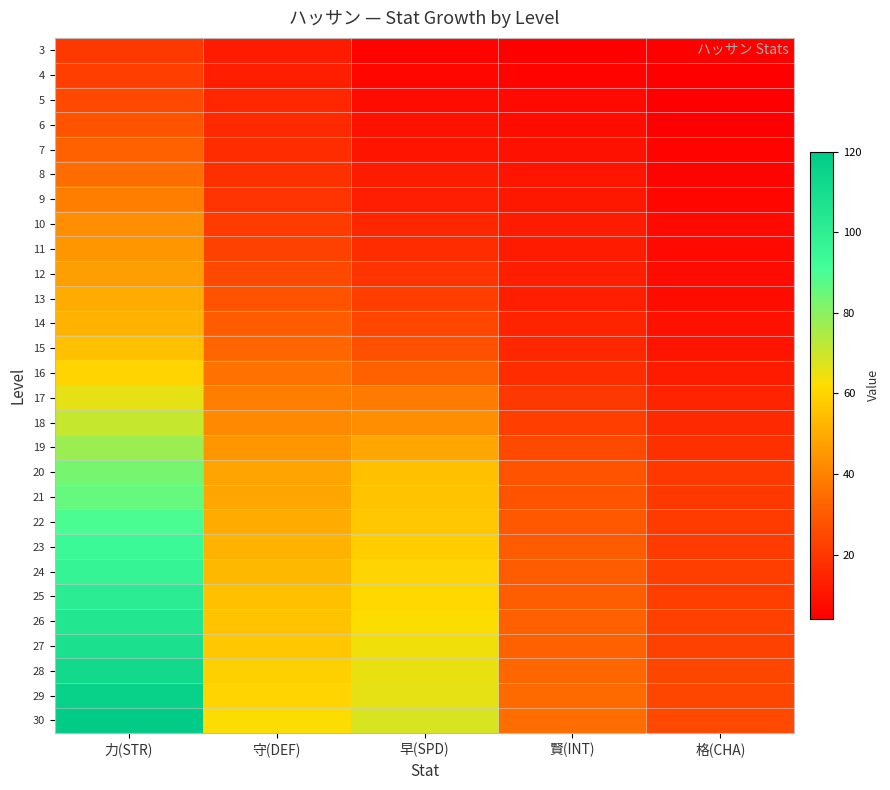

Which series has the widest spread of values?

30